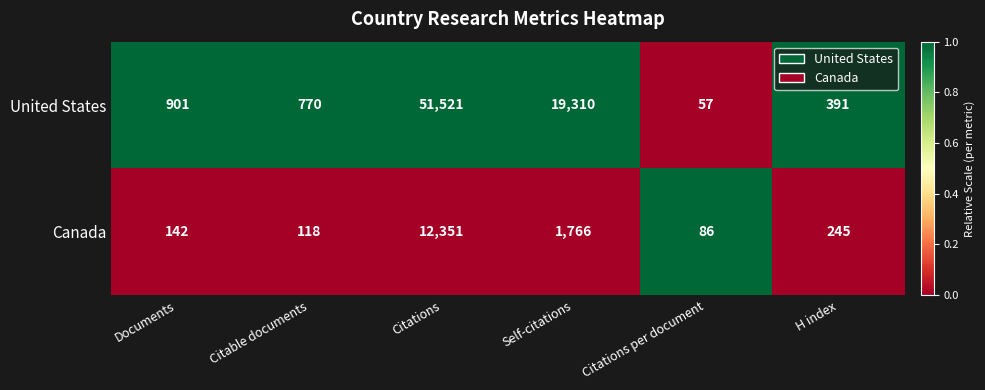

List the series in order of their overall mean, highest first.

United States, Canada